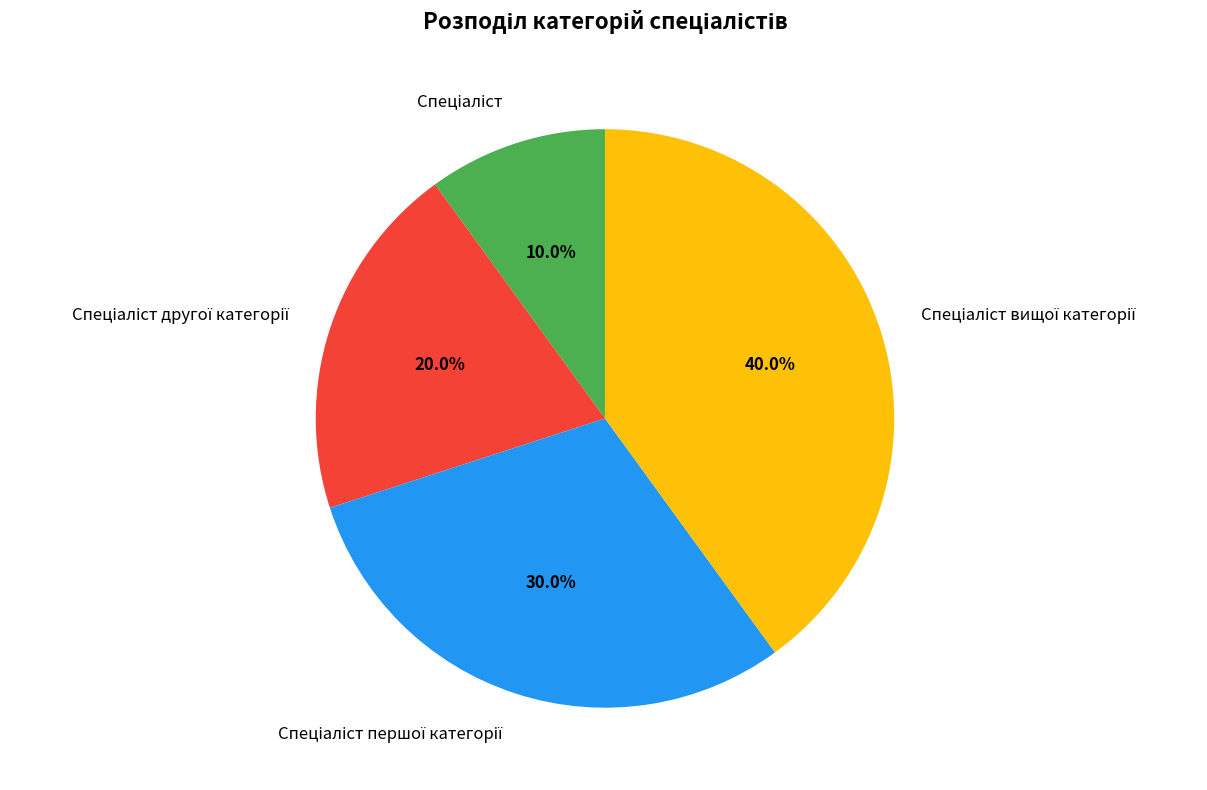

Is there any slice that represents more than half of the pie?

No